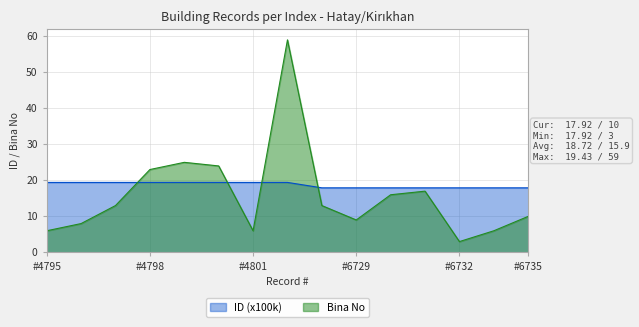

Where is the first local maximum for Bina No?

4799